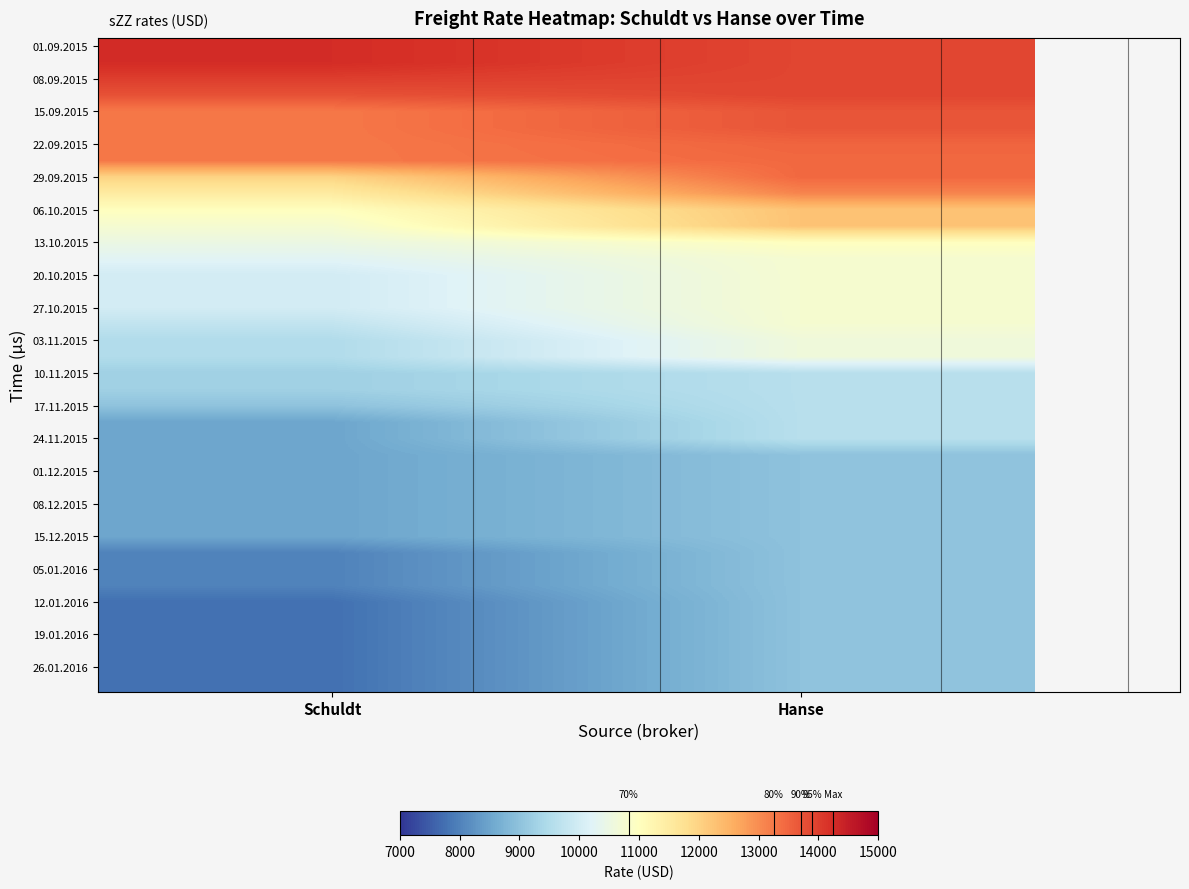

Which label corresponds to the smallest value in the chart?

Schuldt